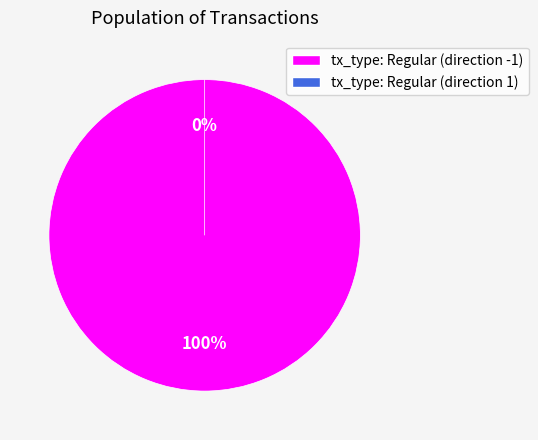

What percentage is the tx_type: Regular (direction -1) slice, to the nearest percent?

100%